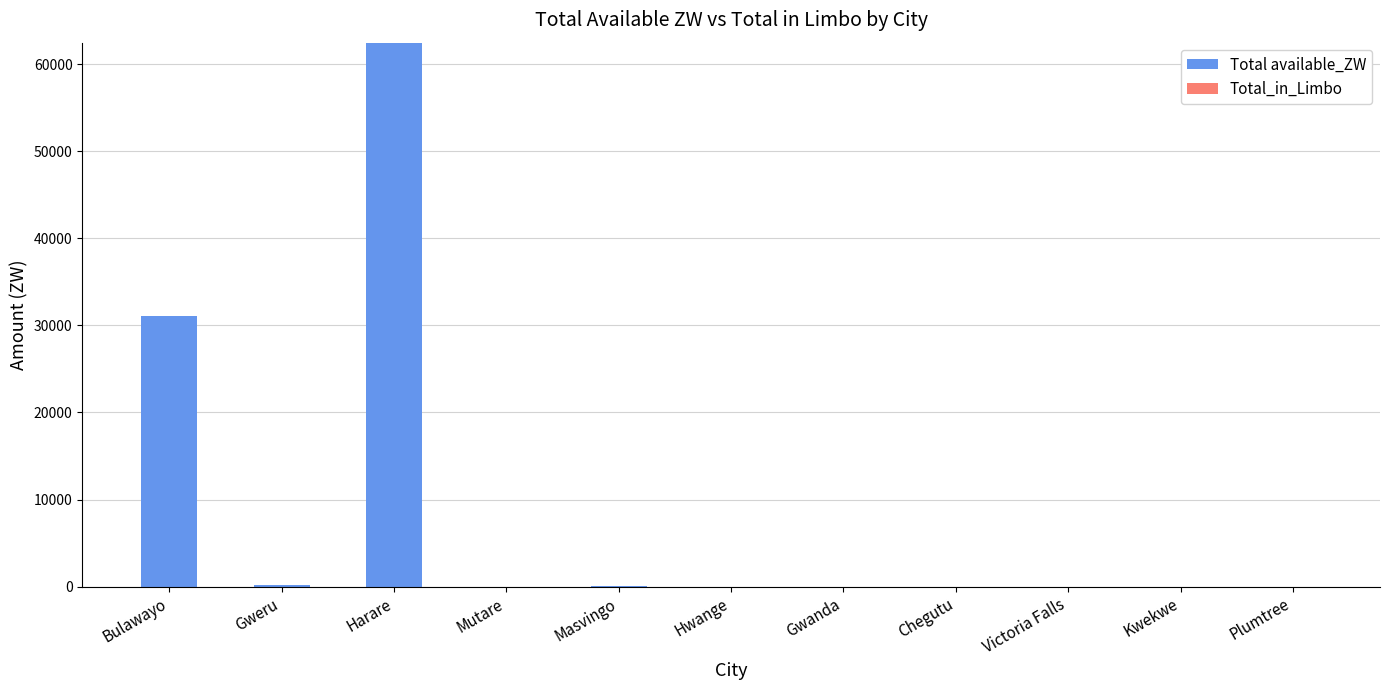

Is it true that the value at Mutare is 40872.5?

False